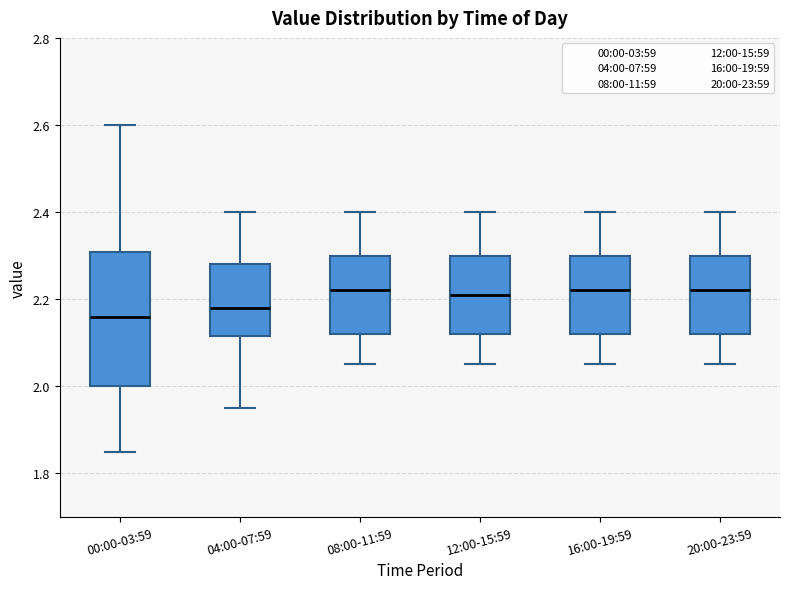

Where does the upper whisker of the box for 12:00-15:59 end on the y-axis? The values are not printed on the chart, so give them approximately, as read against the axis.

2.40